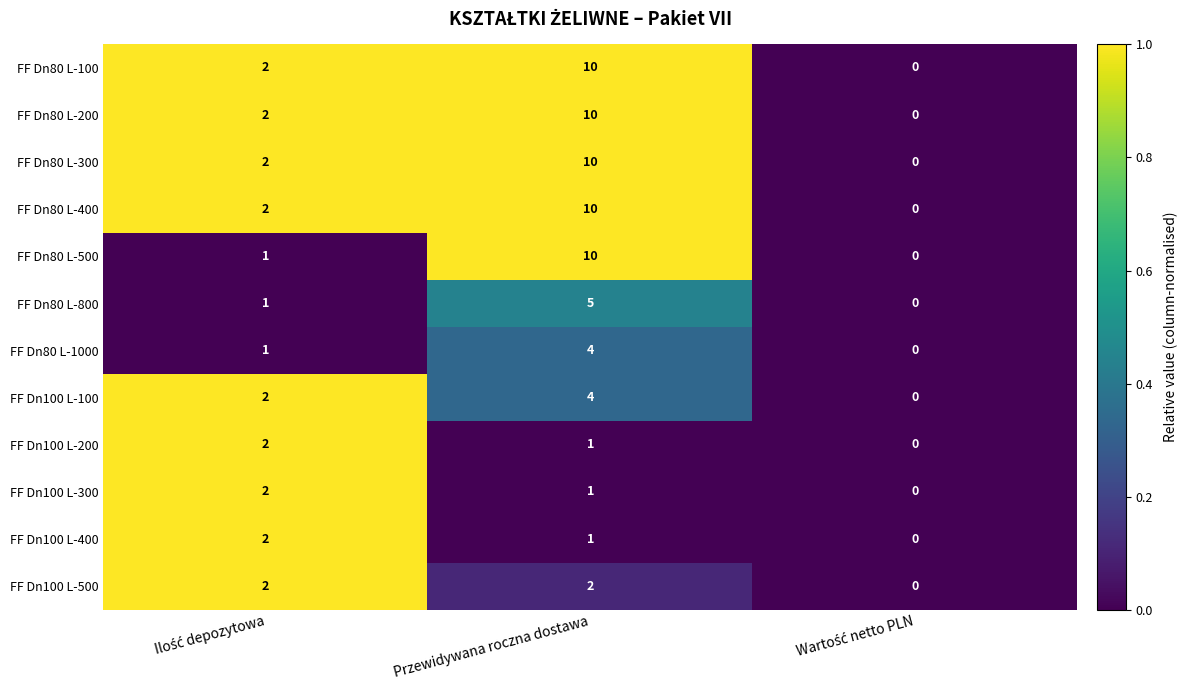

How many FF Dn100 L-100 values are between 0 and 4?

3